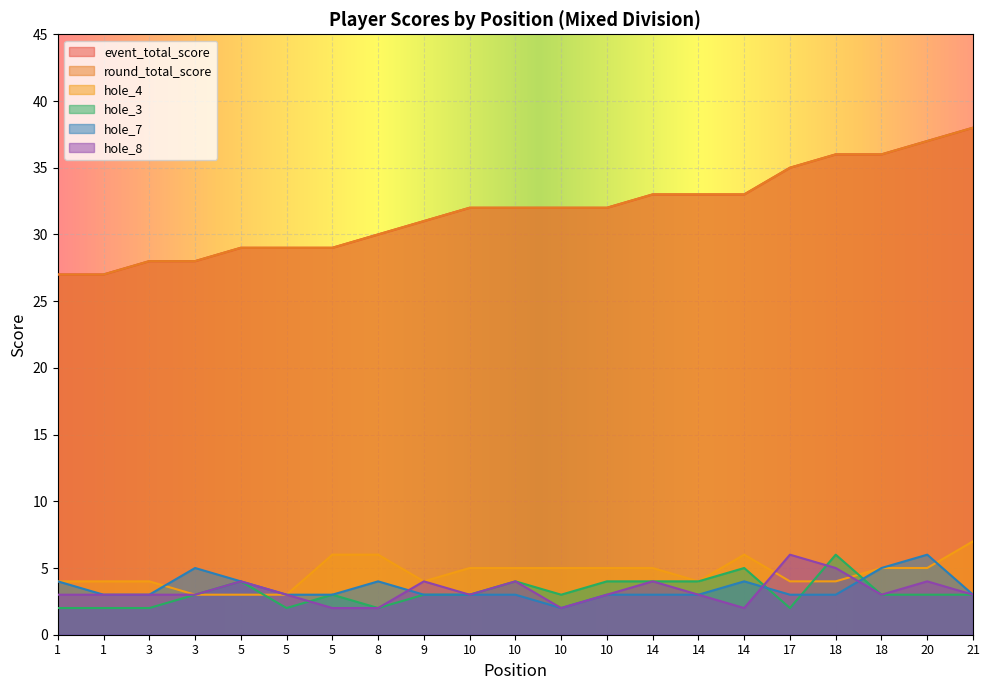

What is the average value of the hole_7 series?

3